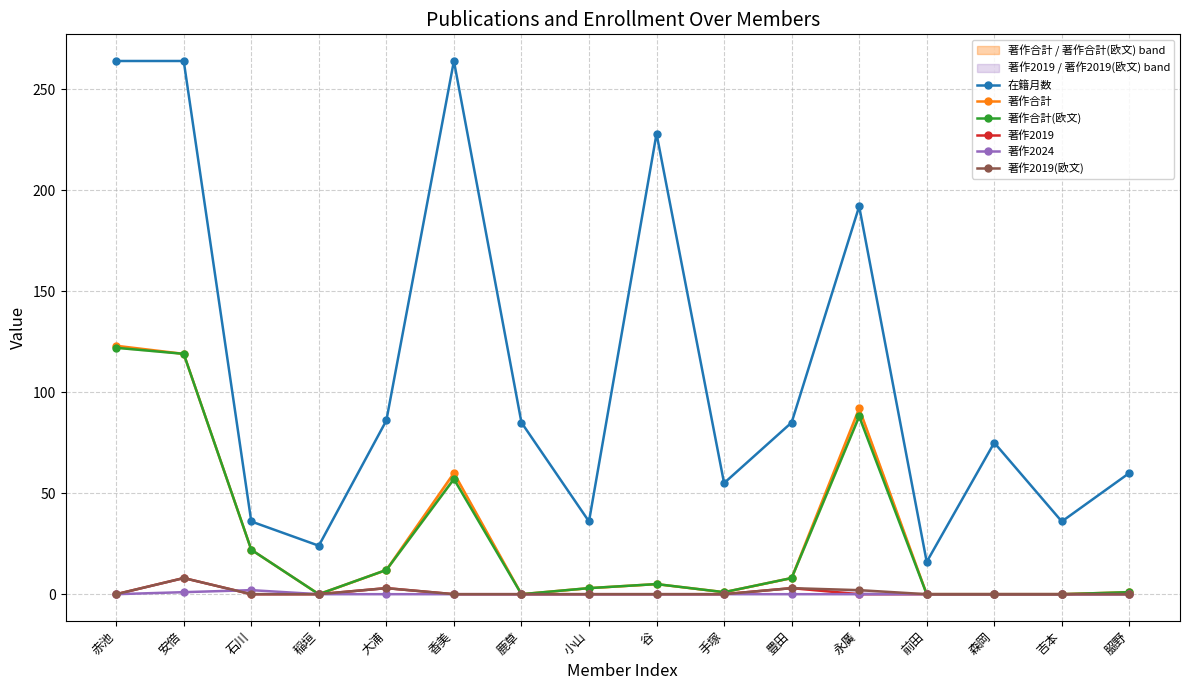

Which series has the widest spread of values?

在籍月数